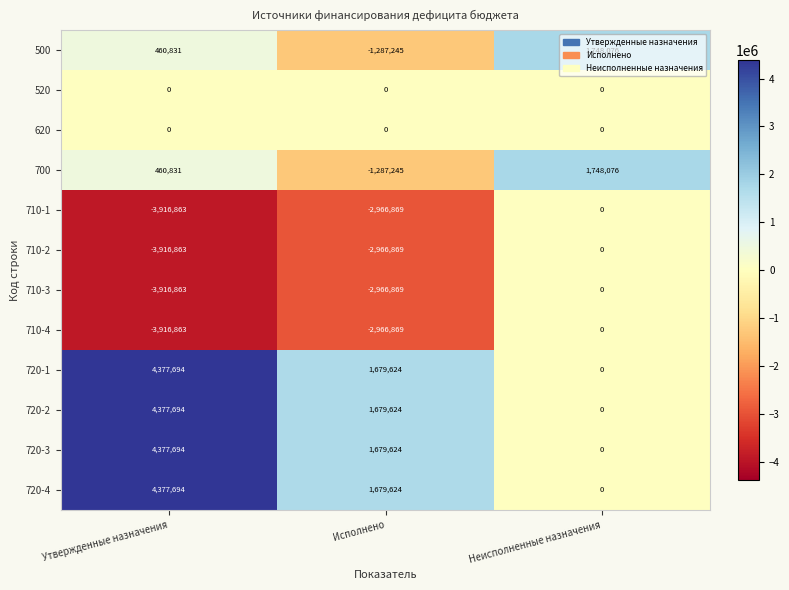

Rank the categories by 710-3 value from highest to lowest.

Неисполненные назначения, Исполнено, Утвержденные назначения